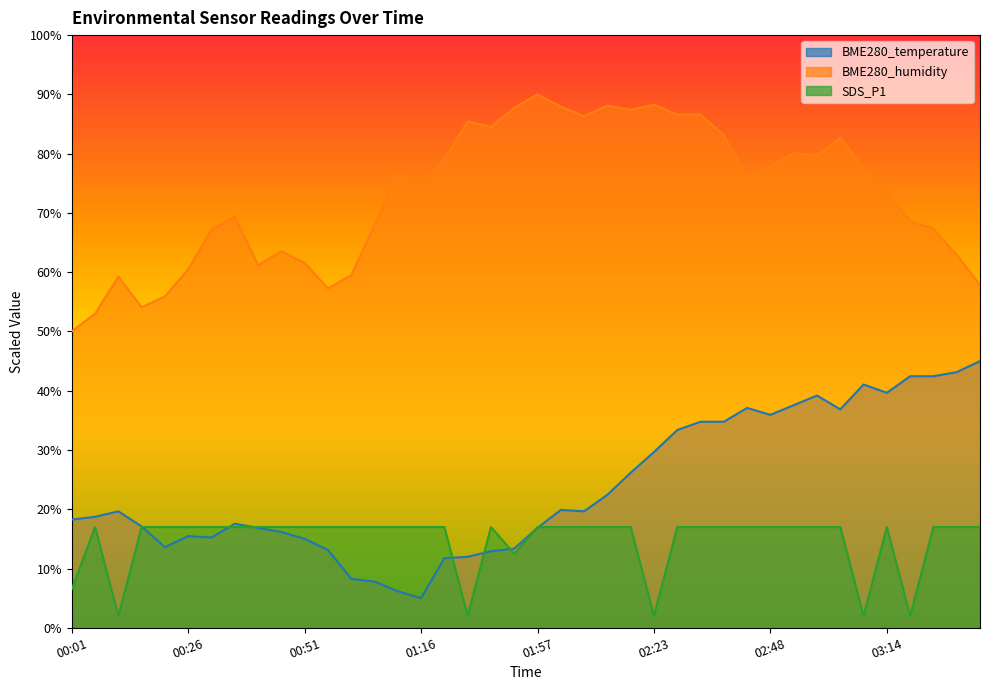

What is the sum of the BME280_temperature values at 02:13 and 01:06?

30.2